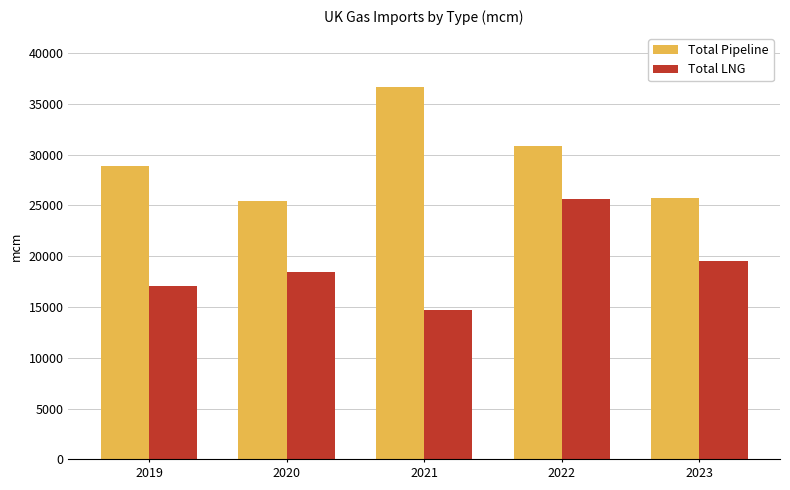

What is the difference between the maximum and minimum values in the Total LNG series?

10902.4